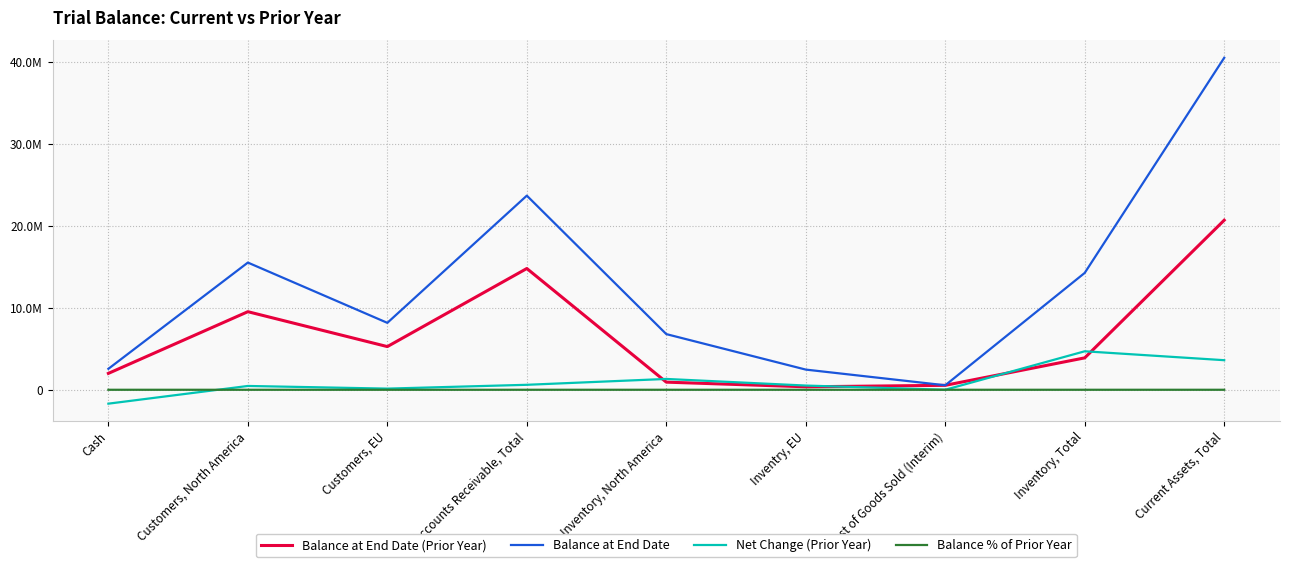

What are all the series names shown in the legend?

Balance at End Date (Prior Year), Balance at End Date, Net Change (Prior Year), Balance % of Prior Year